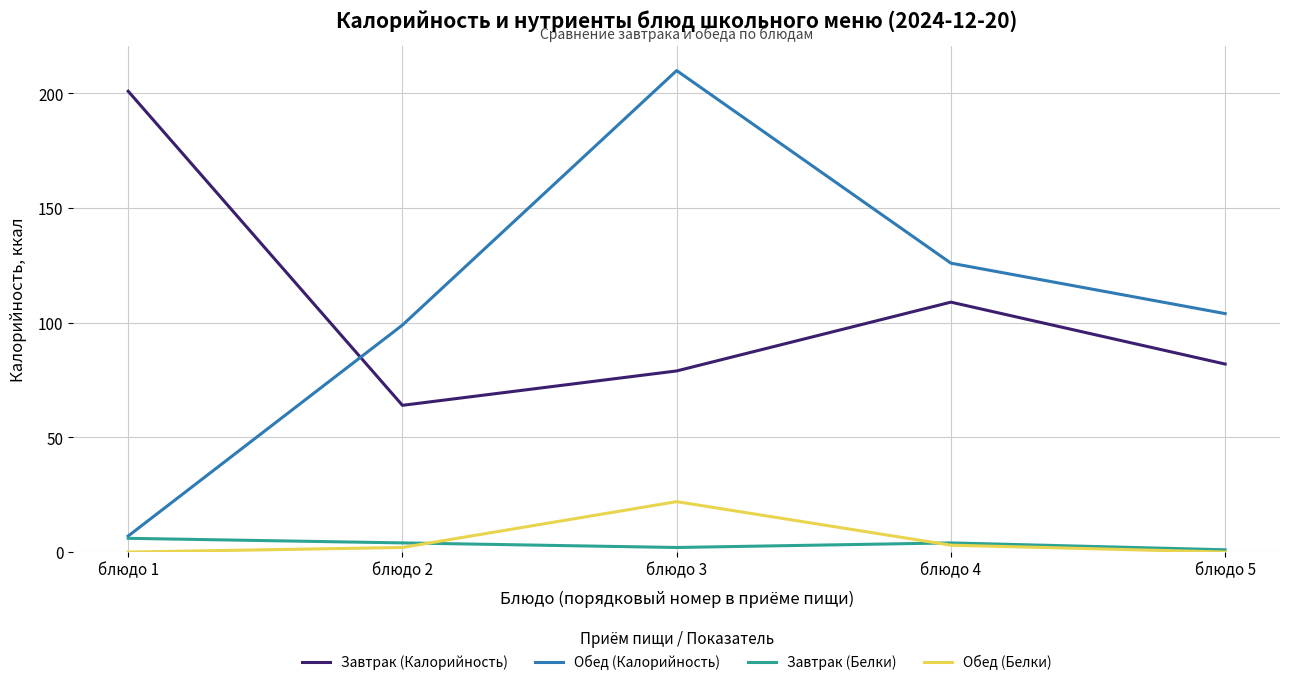

True or false: Завтрак (Калорийность) and Обед (Белки) cross at least once.

False